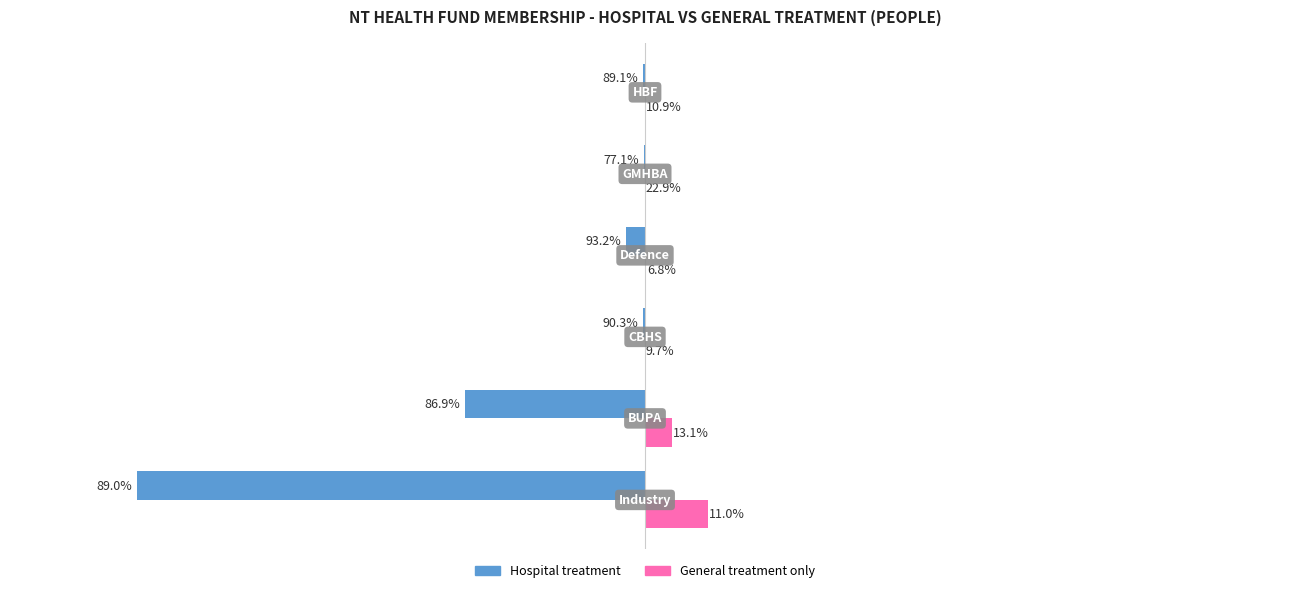

What are all the series names shown in the legend?

Hospital treatment, General treatment only